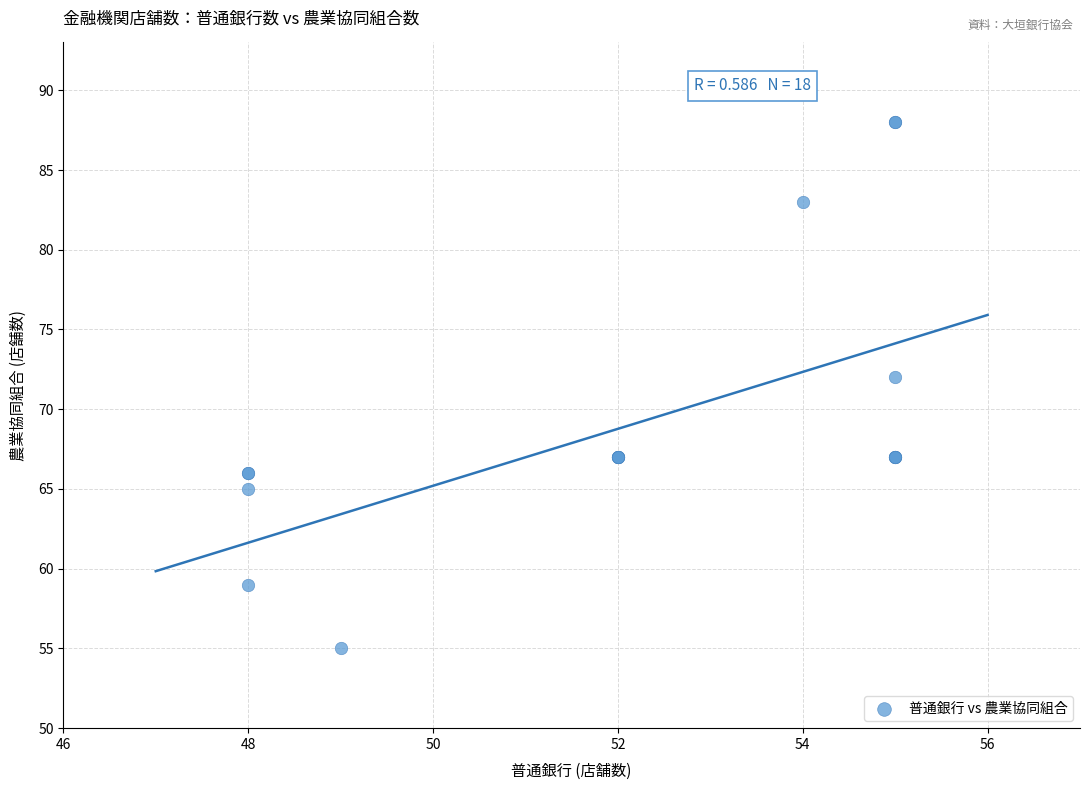

What Y value in the scatter plot is closest to 71?

72